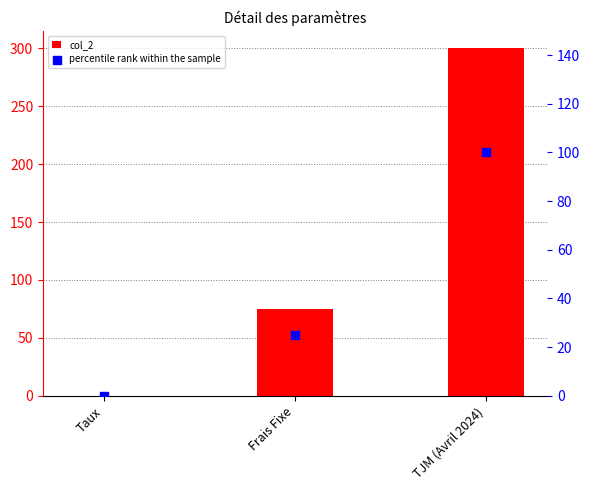

At how many categories does at least one series exceed 272?

1